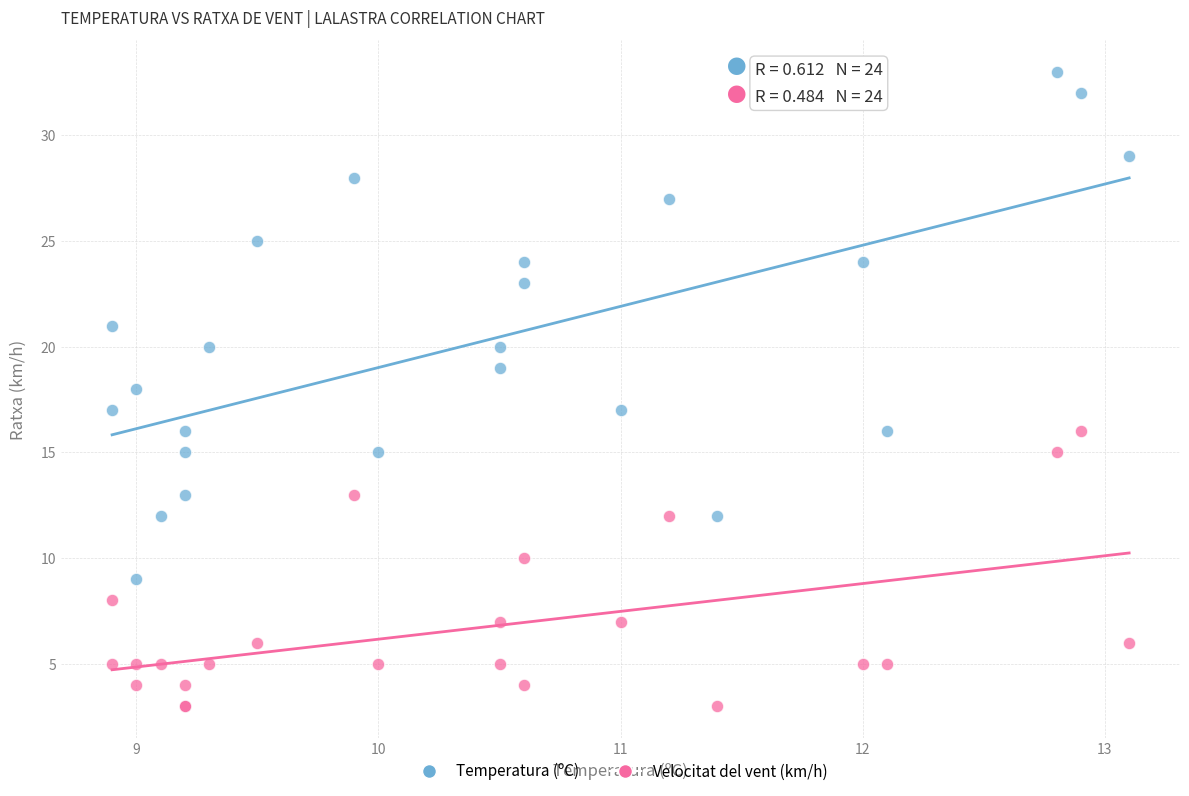

Which series contains the highest Y value?

Temperatura (ºC)